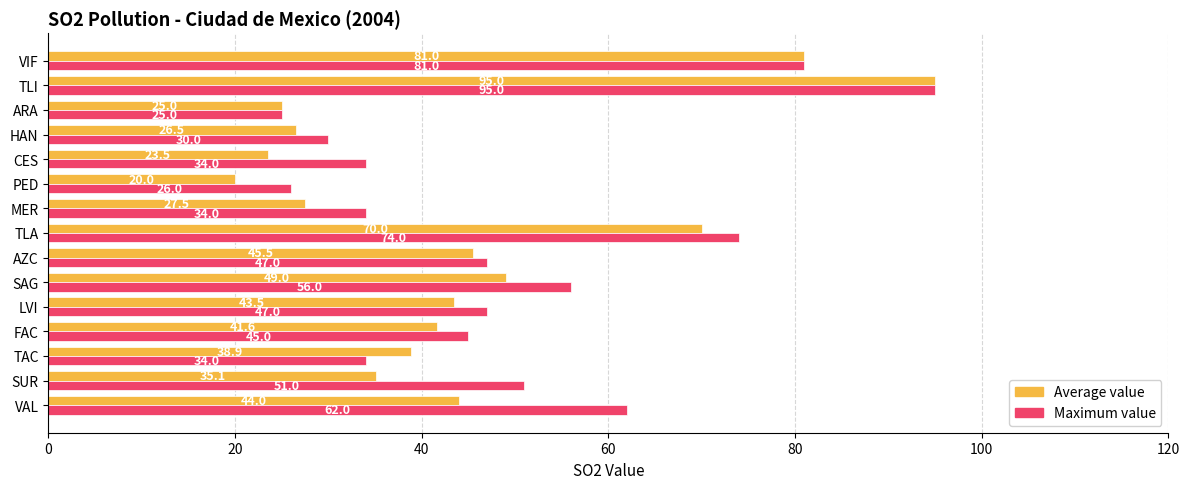

Where is Average value nearest to the value 57?

SAG